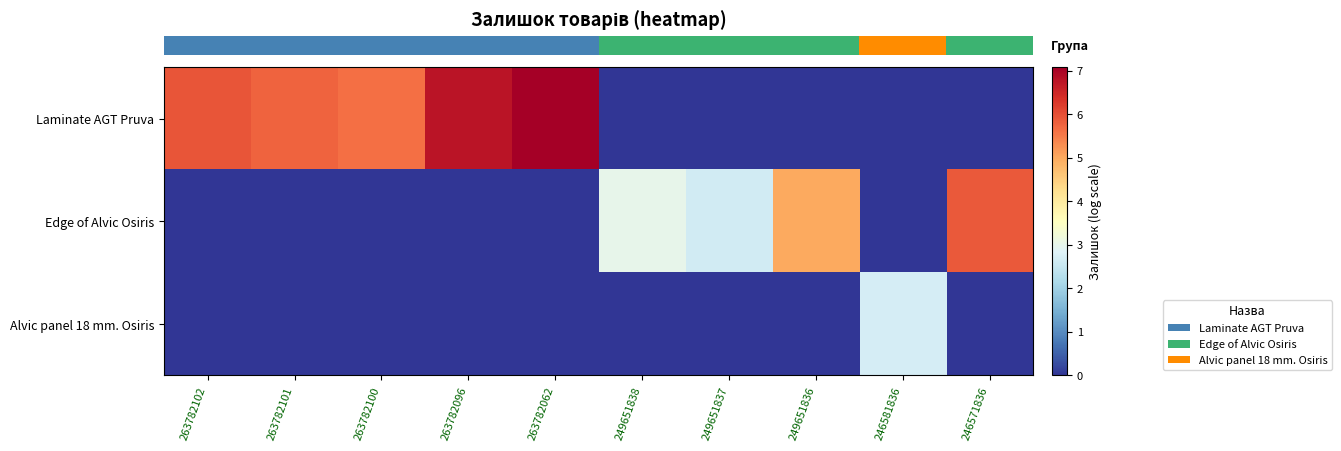

What is the difference between the highest and lowest values at 246571836?

5.9